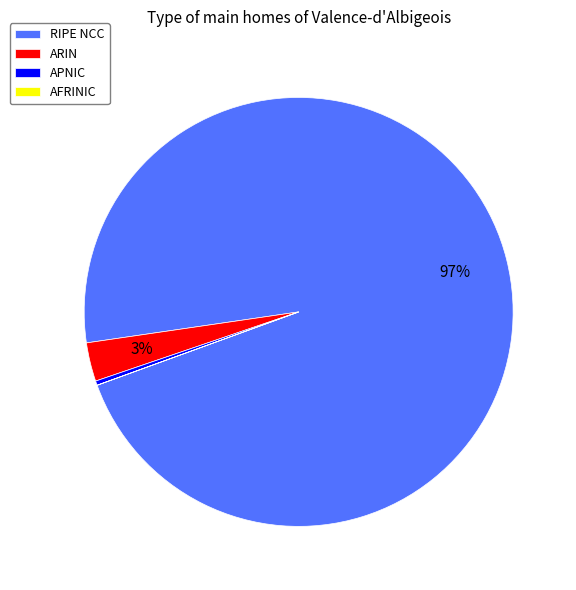

What is the largest slice in the pie chart?

RIPE NCC